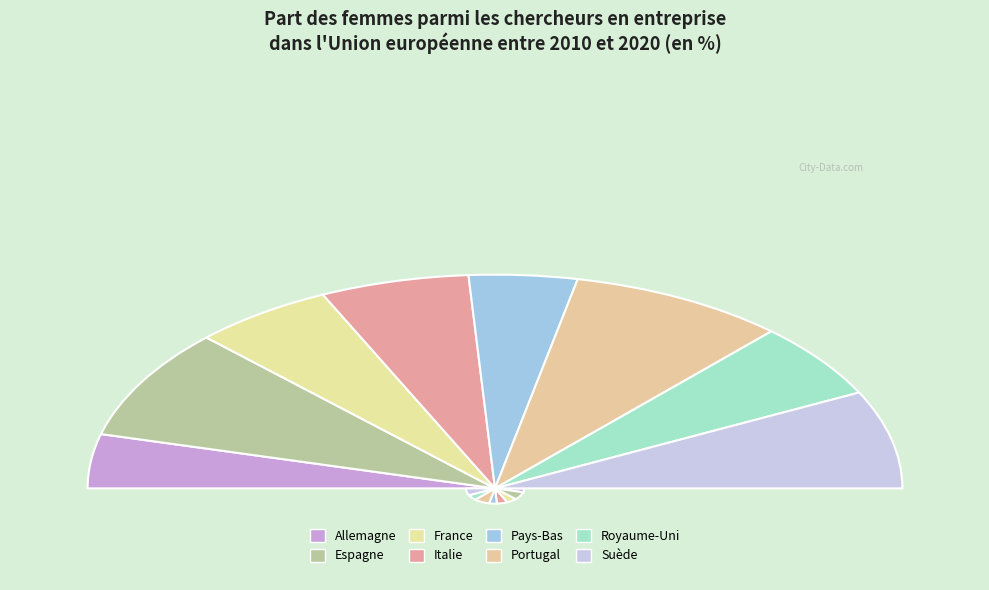

What is the largest slice in the pie chart?

Portugal